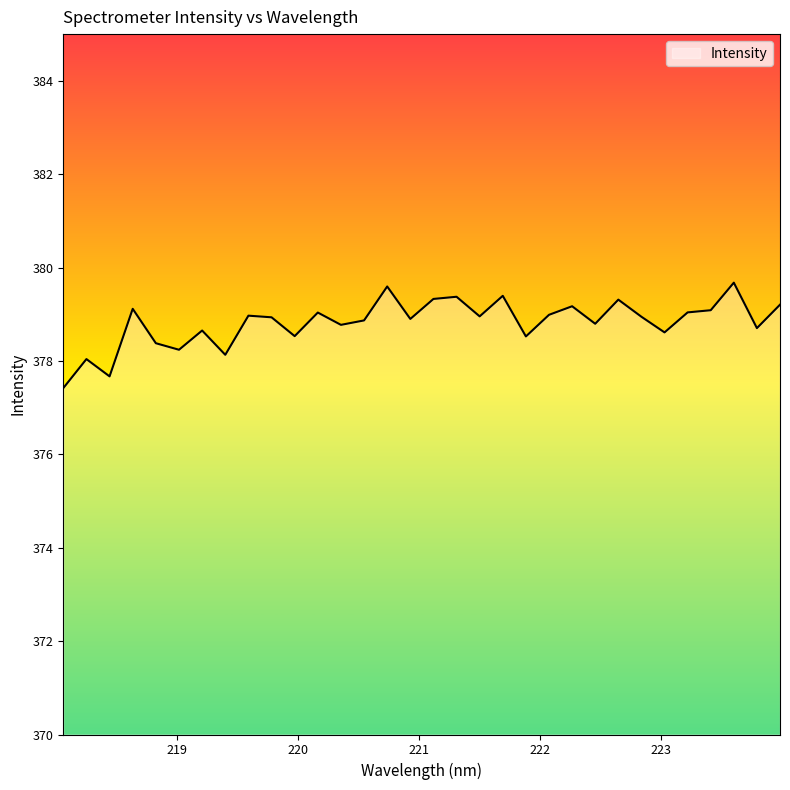

What is the difference between the maximum and minimum values?

2.3